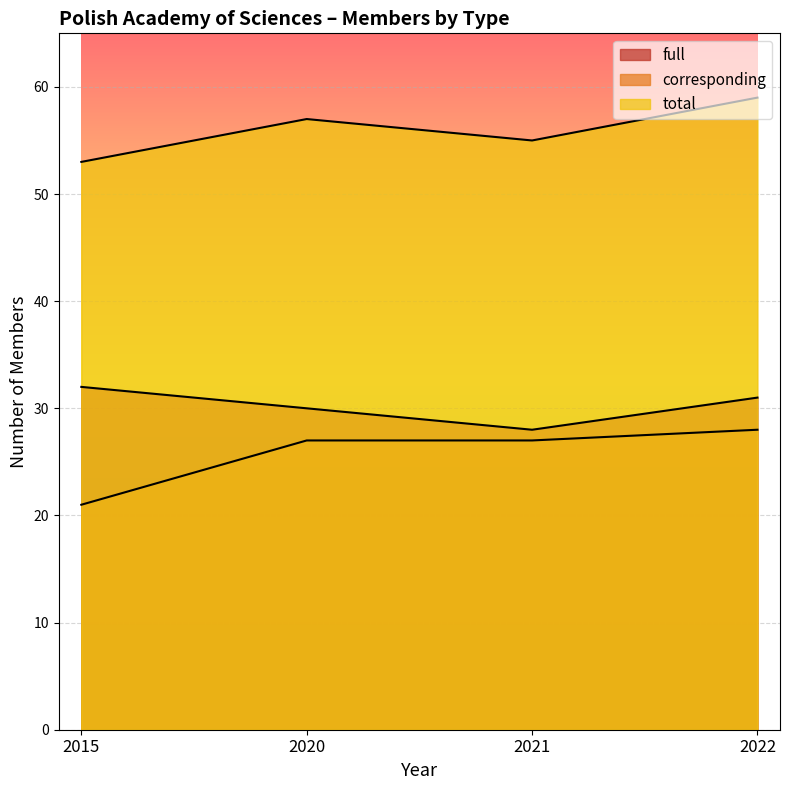

What is the value of the total point at the 4th from the left?

59